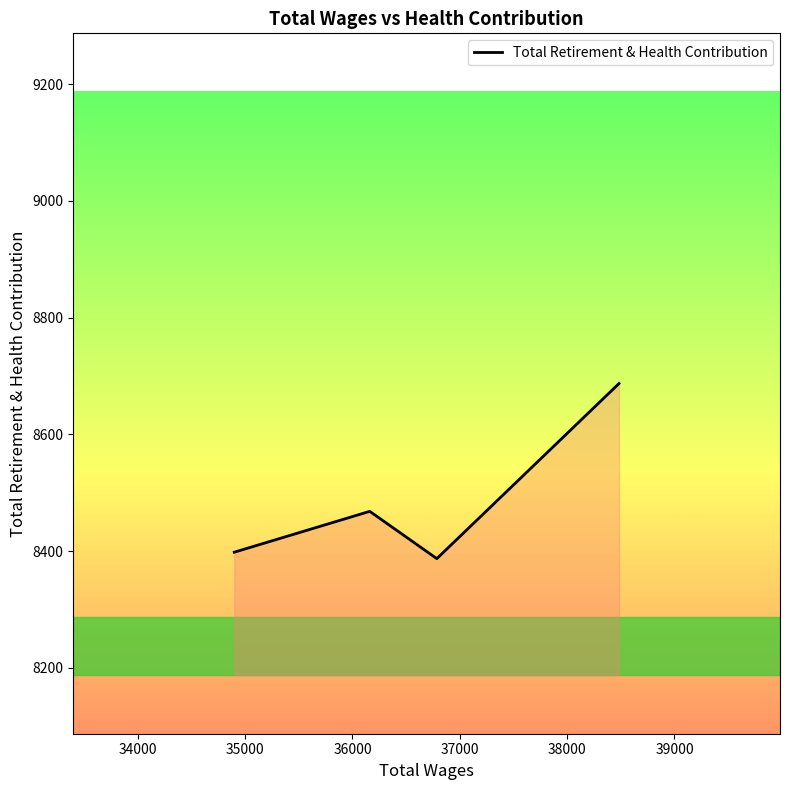

What is the difference between the second highest and second lowest values?

70